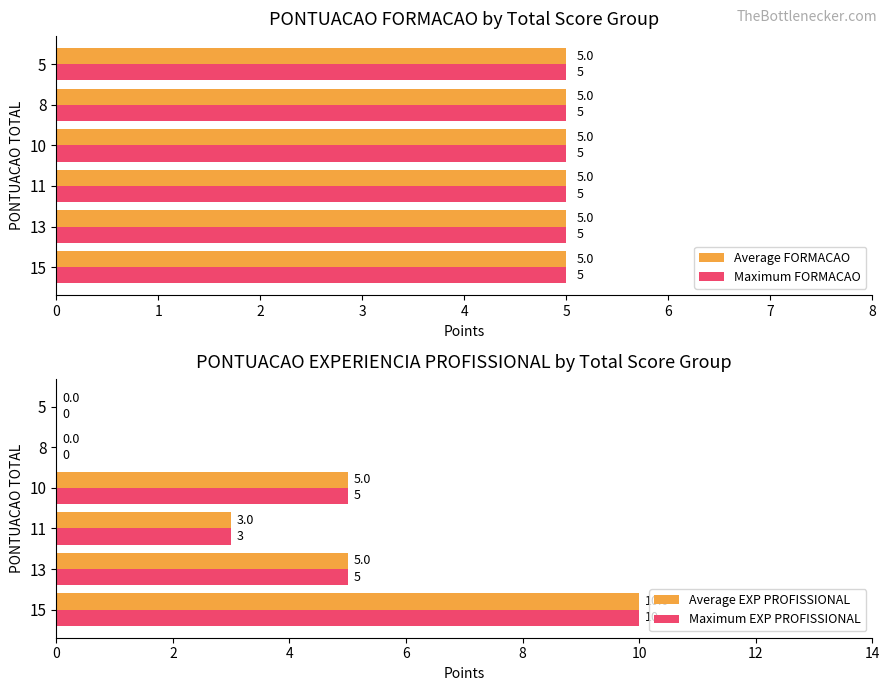

What is the sum of all Maximum EXP PROFISSIONAL values?

23